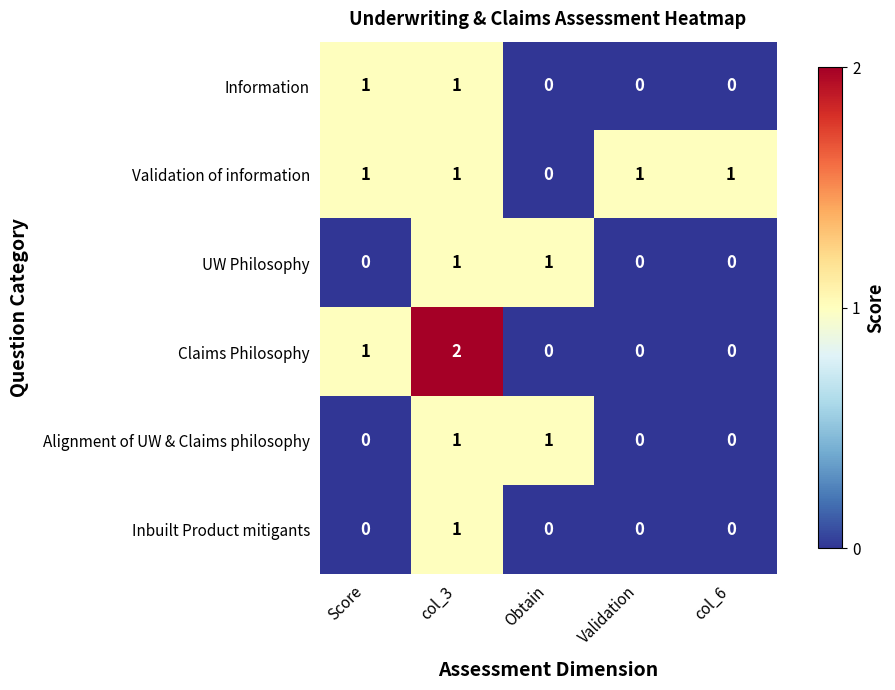

Is it true that Validation of information equals 0 at col_6?

False